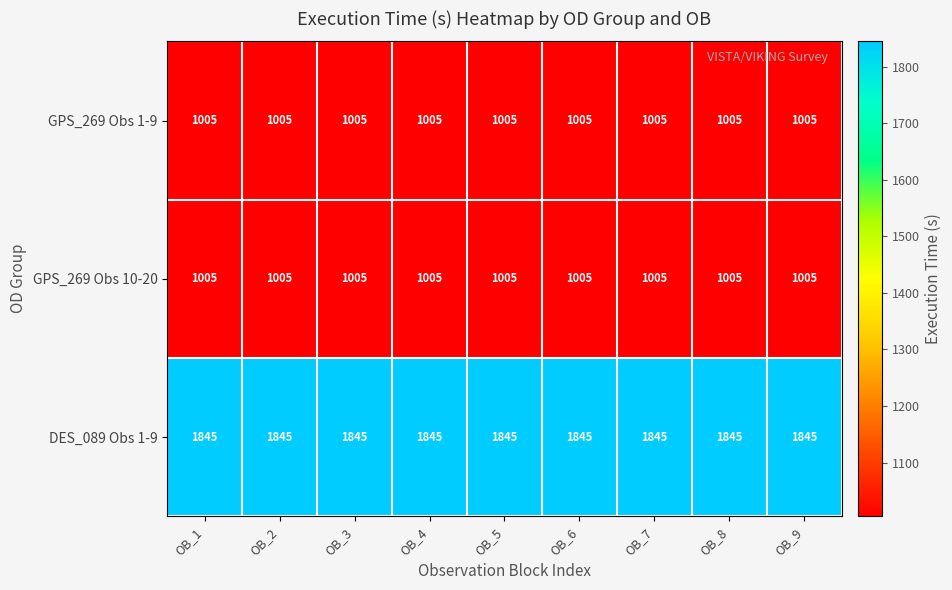

The value of GPS_269 Obs 1-9 at OB_5 is 1005. True or false?

True